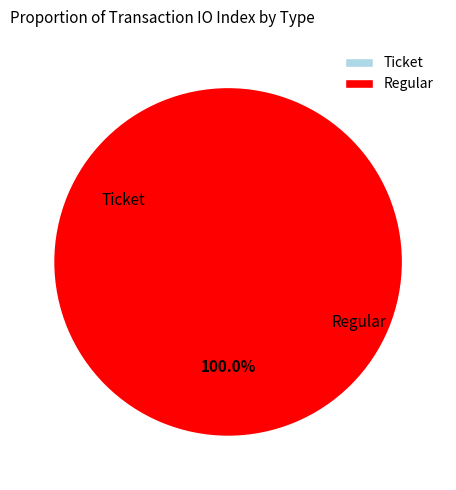

Which slice represents more than half of the pie?

Regular